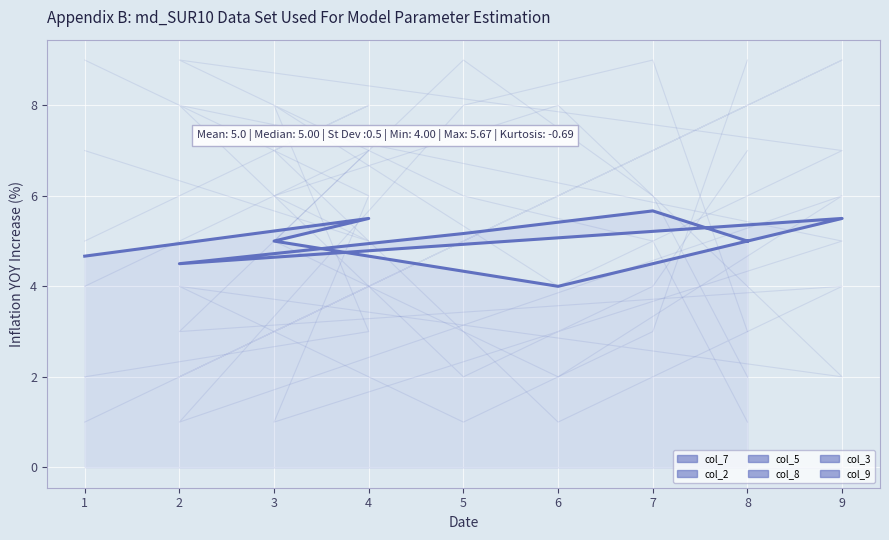

How many values in the col_2 series exceed 5?

4